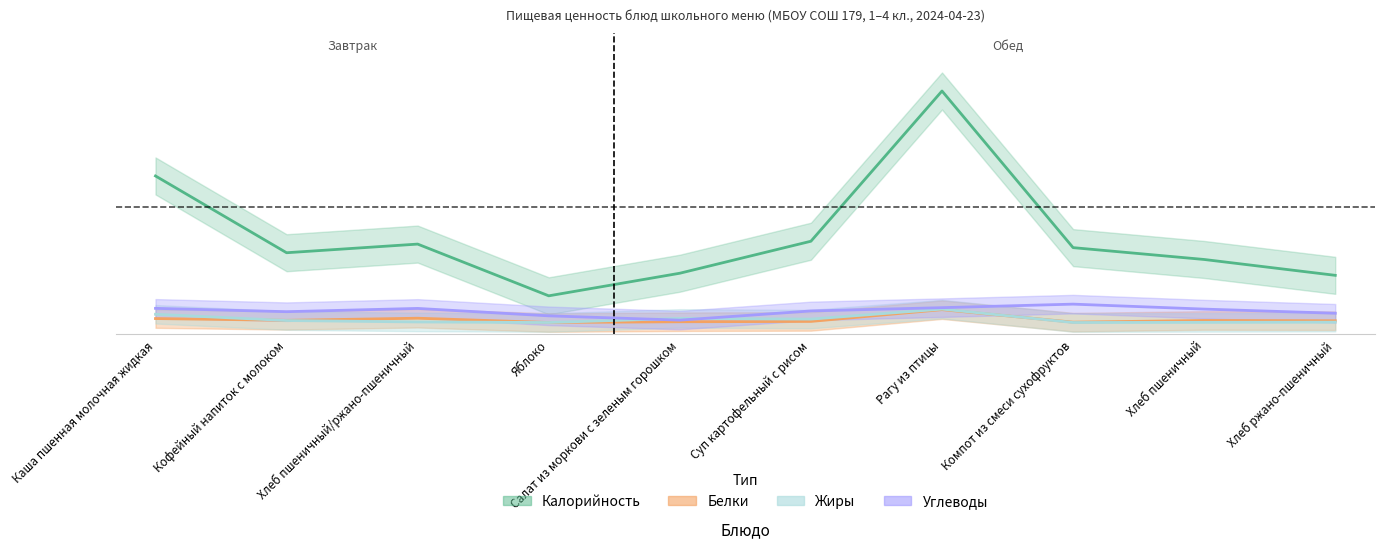

Reading left to right, list all the values displayed in this chart.

Калорийность: Каша пшенная молочная жидкая=0.6	Кофейный напиток с молоком=0.3	Хлеб пшеничный/ржано-пшеничный=0.3	Яблоко=0.1	Салат из моркови с зеленым горошком=0.2	Суп картофельный с рисом=0.4	Рагу из птицы=1.0	Компот из смеси сухофруктов=0.3	Хлеб пшеничный=0.3	Хлеб ржано-пшеничный=0.2
Белки: Каша пшенная молочная жидкая=0.0	Кофейный напиток с молоком=0.0	Хлеб пшеничный/ржано-пшеничный=0.0	Яблоко=0.0	Салат из моркови с зеленым горошком=0.0	Суп картофельный с рисом=0.0	Рагу из птицы=0.1	Компот из смеси сухофруктов=0.0	Хлеб пшеничный=0.0	Хлеб ржано-пшеничный=0.0
Жиры: Каша пшенная молочная жидкая=0.0	Кофейный напиток с молоком=0.0	Хлеб пшеничный/ржано-пшеничный=0.0	Яблоко=0.0	Салат из моркови с зеленым горошком=0.0	Суп картофельный с рисом=0.0	Рагу из птицы=0.1	Компот из смеси сухофруктов=0.0	Хлеб пшеничный=0.0	Хлеб ржано-пшеничный=0.0
Углеводы: Каша пшенная молочная жидкая=0.1	Кофейный напиток с молоком=0.0	Хлеб пшеничный/ржано-пшеничный=0.1	Яблоко=0.0	Салат из моркови с зеленым горошком=0.0	Суп картофельный с рисом=0.0	Рагу из птицы=0.1	Компот из смеси сухофруктов=0.1	Хлеб пшеничный=0.1	Хлеб ржано-пшеничный=0.0